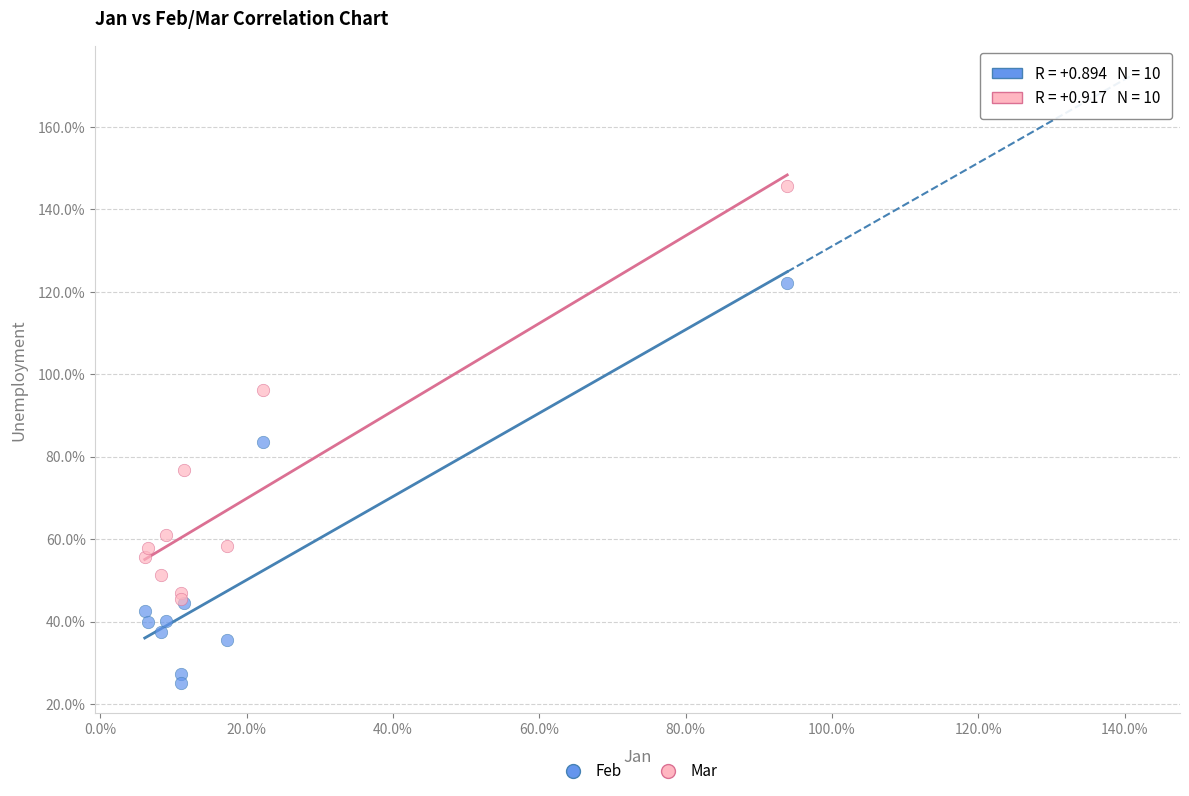

What are all the series names shown in the legend?

Feb, Mar